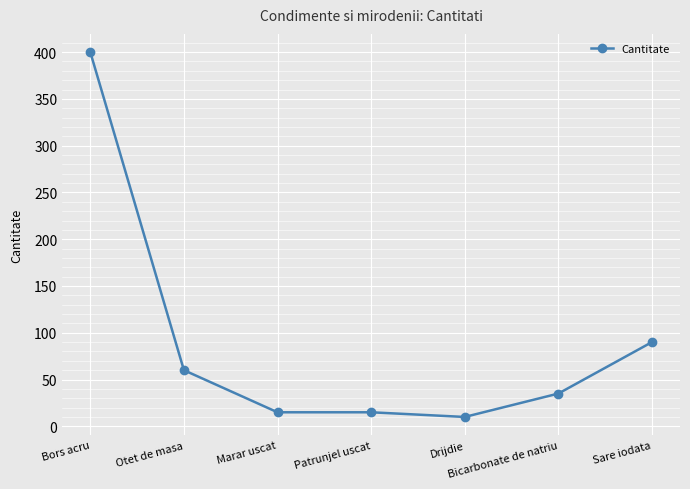

True or false: the data has more than 1 interior local peaks.

False